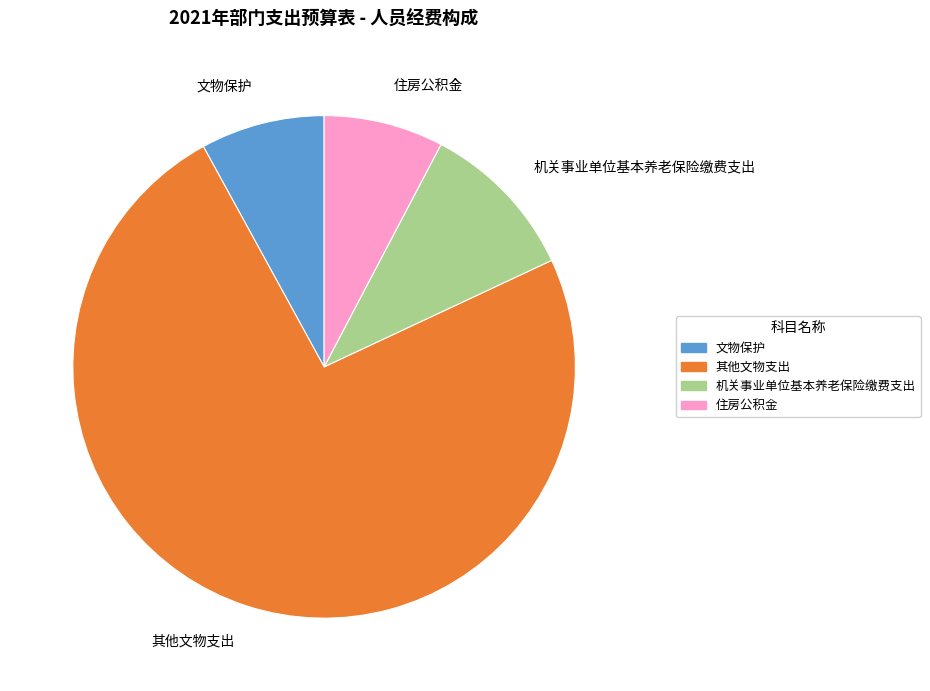

Combined, do 机关事业单位基本养老保险缴费支出 and 住房公积金 account for over 50%?

No